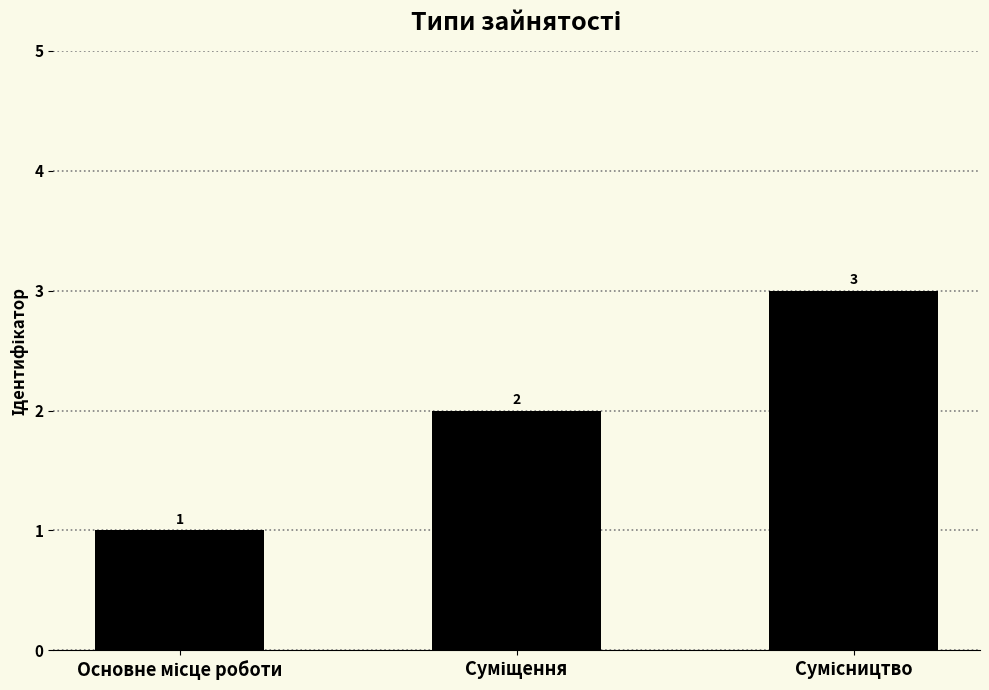

How many values are between 1 and 3?

3